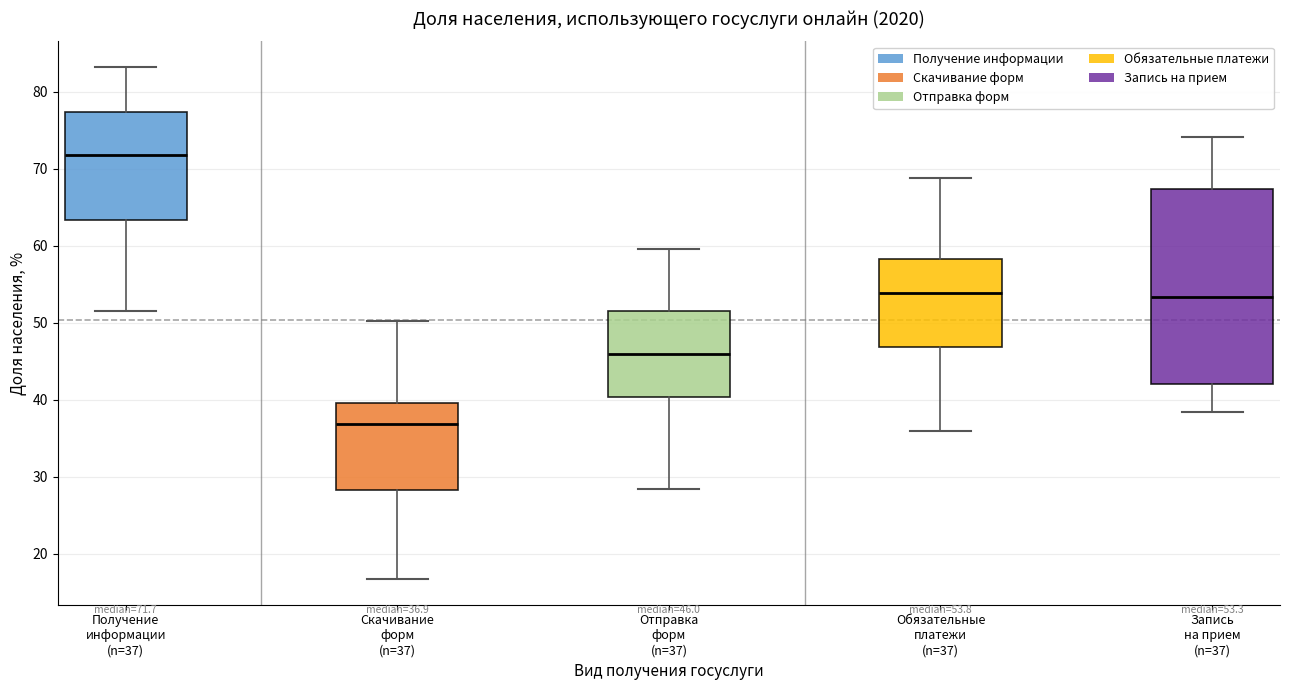

Which box is the tallest, from its lower edge to its upper edge?

Запись на прием (n=37)